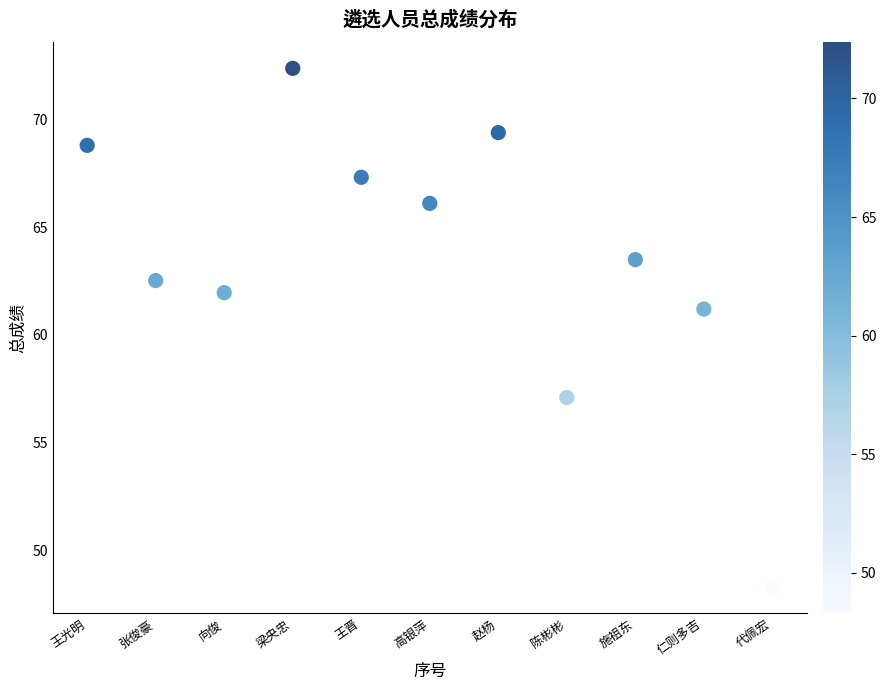

What is the range of Y values (max minus min)?

24.1